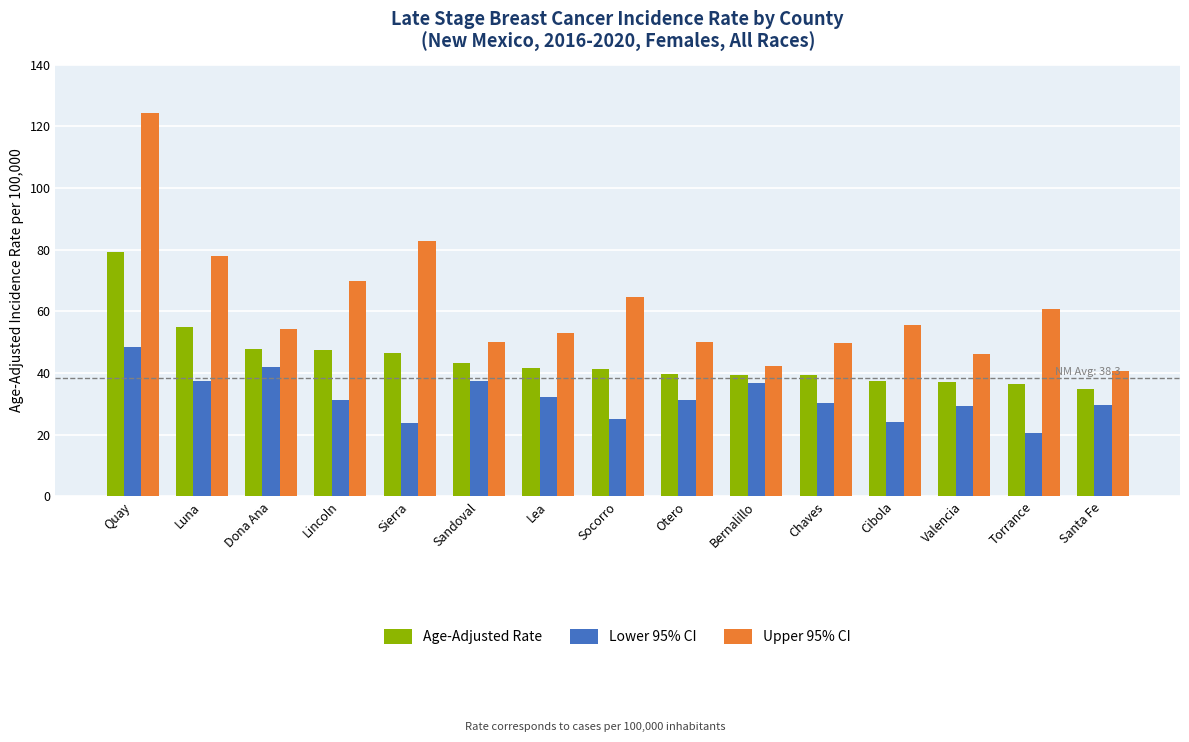

Is it true that Lower 95% CI equals 16.1 at Valencia?

False